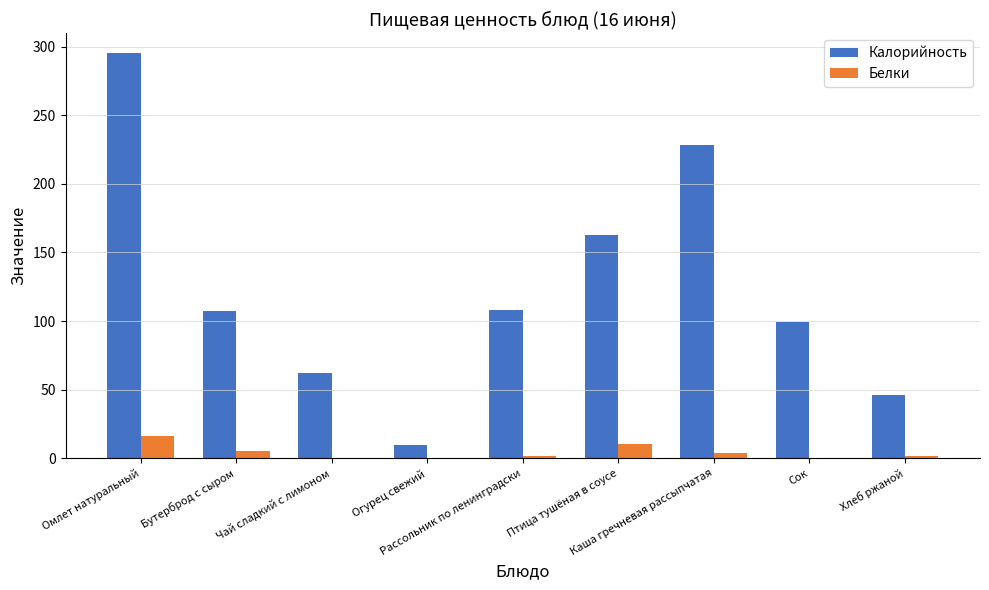

What is the sum of all Калорийность values?

1117.4